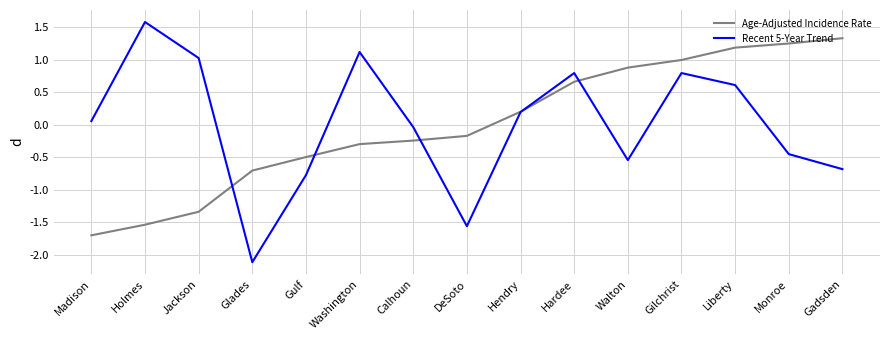

What is the greatest value displayed?

1.6